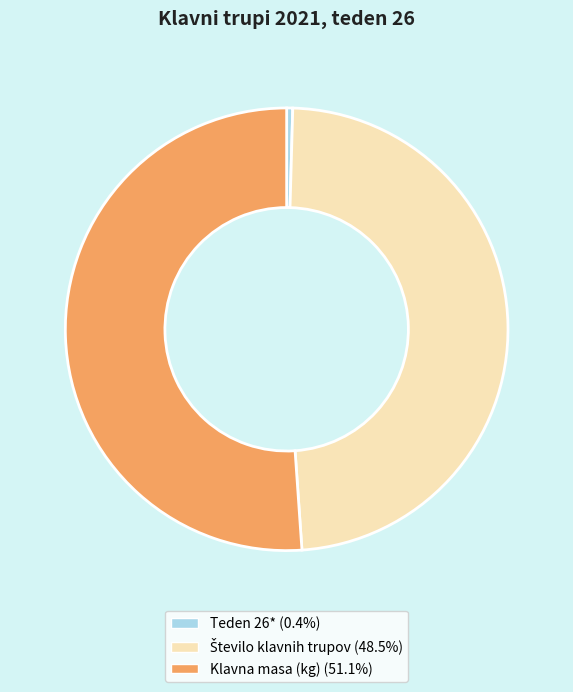

How many segments does this pie chart have?

3